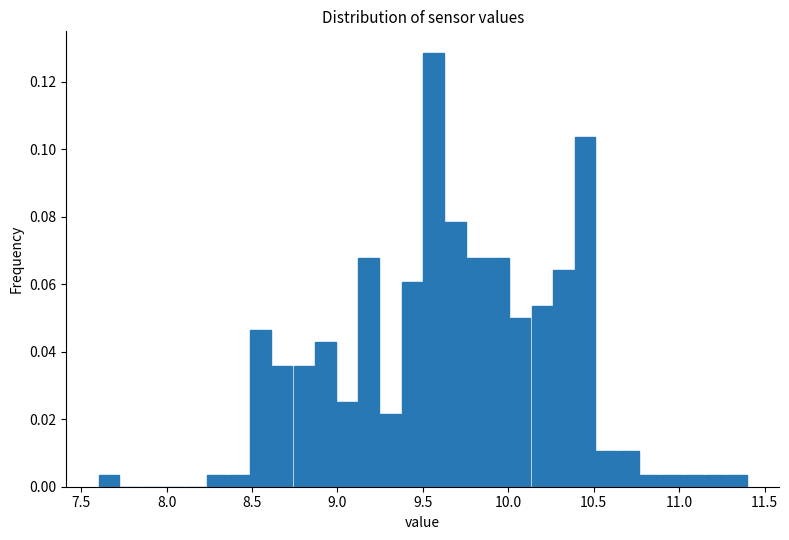

Read against the x-axis, roughly where is the centre of the tallest bar?

9.55